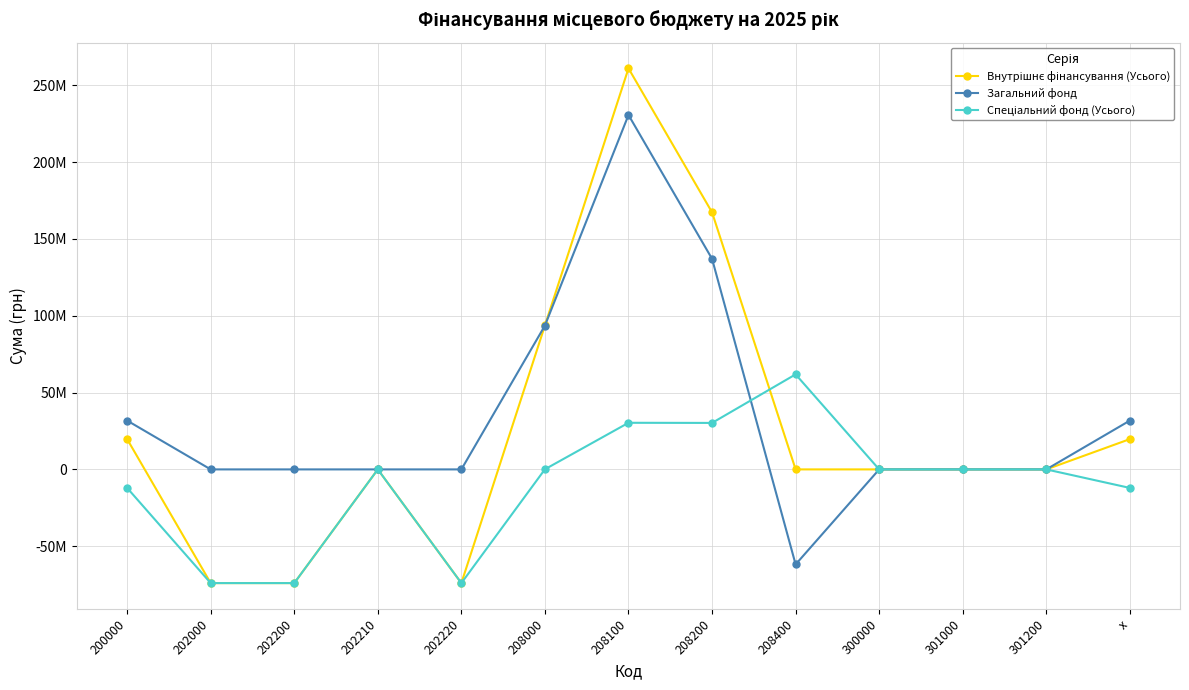

What position from the right is 208400?

5